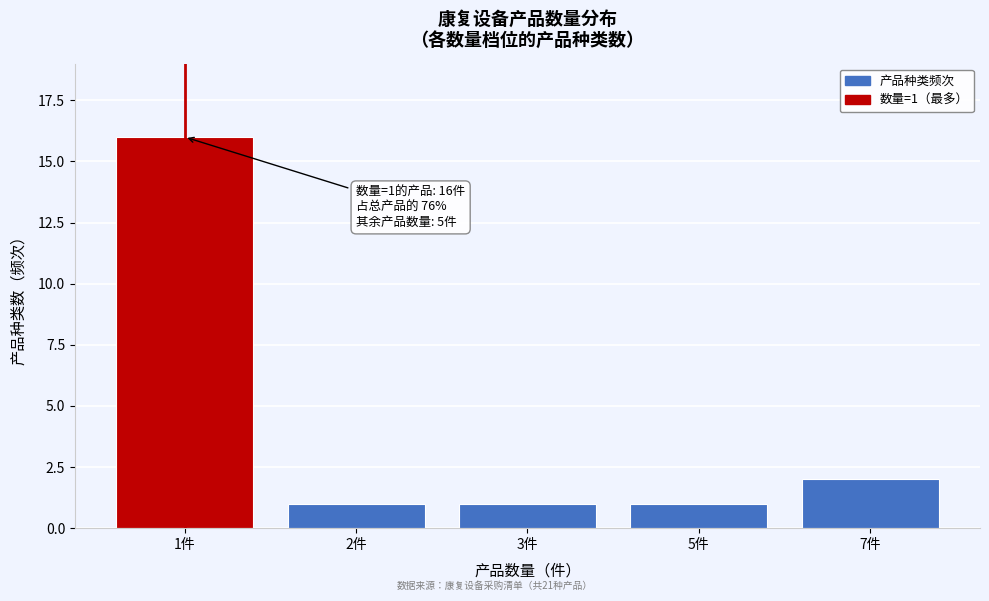

Reading right to left, what are all the values shown in this chart?

2	1	1	1	16